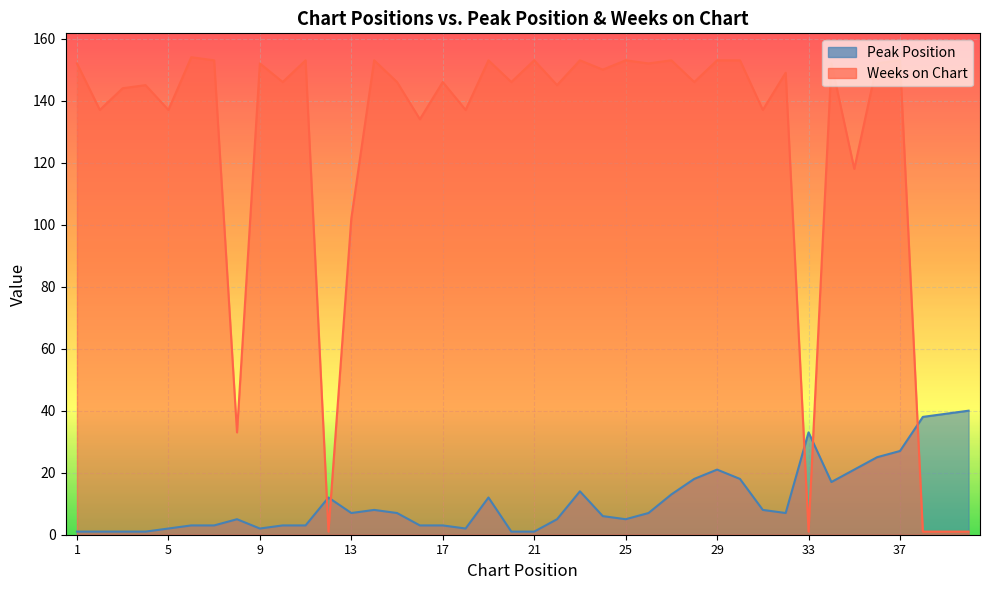

How many values in the Peak Position series are below 7?

19